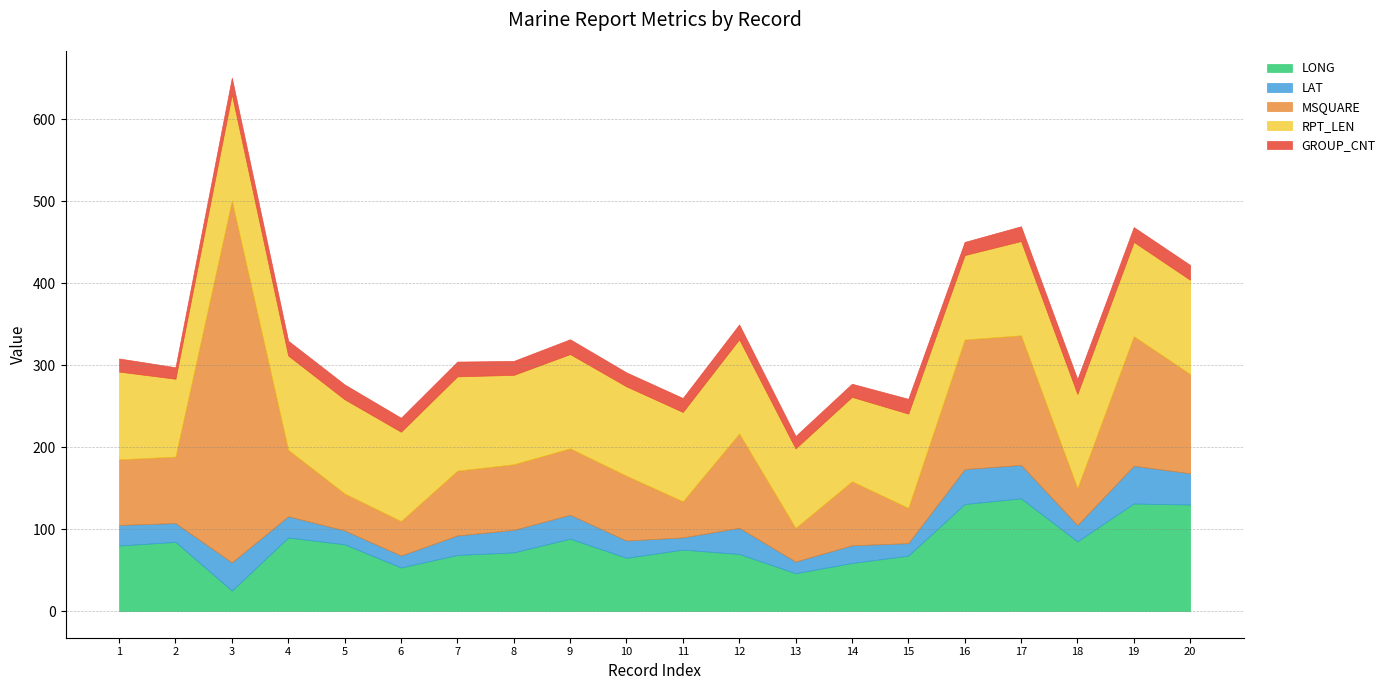

What value does the GROUP_CNT series have at 1?

16.0